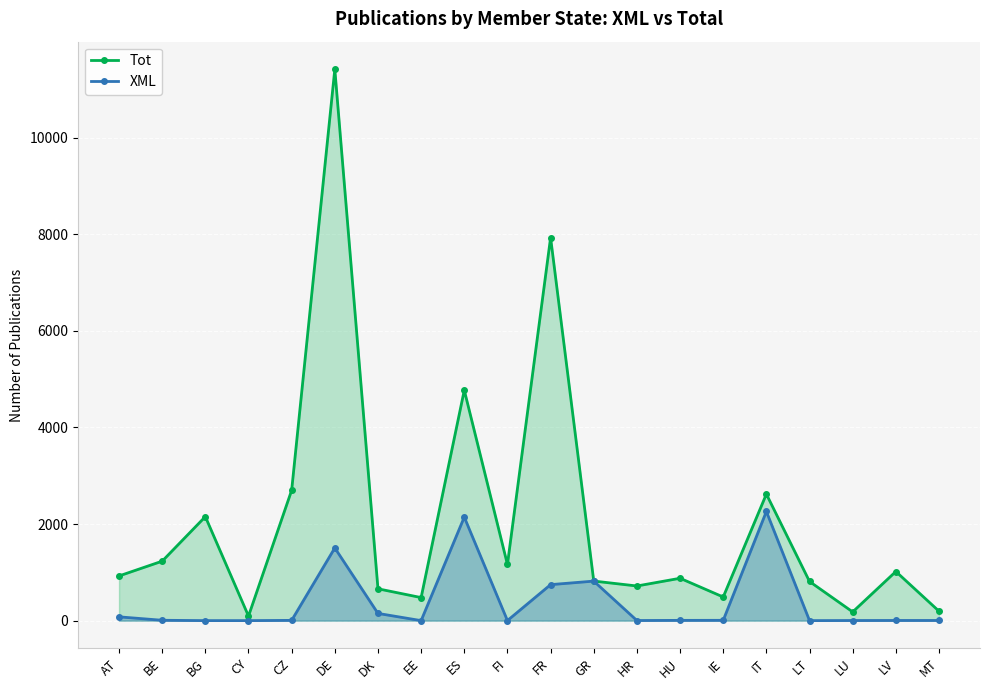

True or false: XML and Tot cross at least once.

False